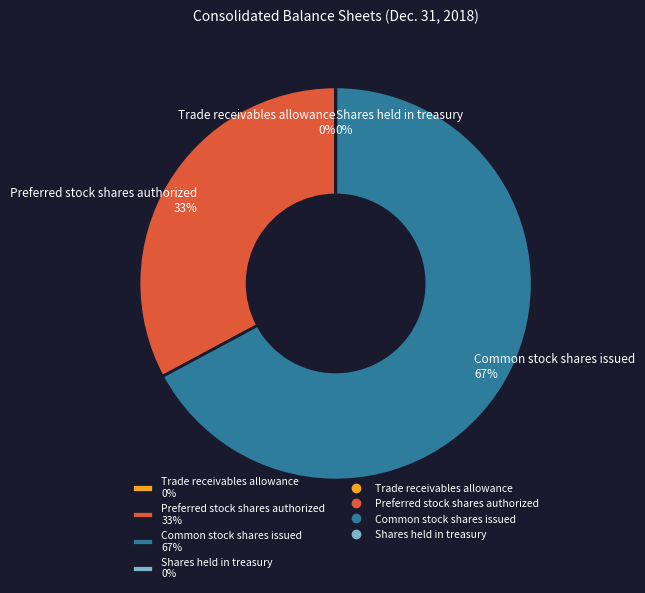

Which slice is the largest?

Common stock shares issued